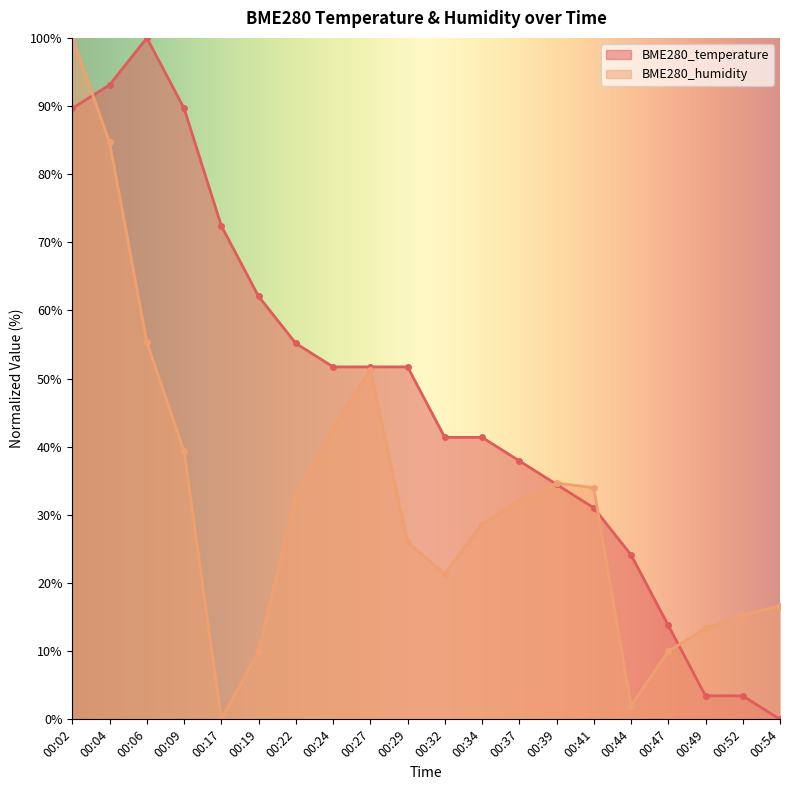

Which category has the lowest value in the BME280_temperature series?

00:54